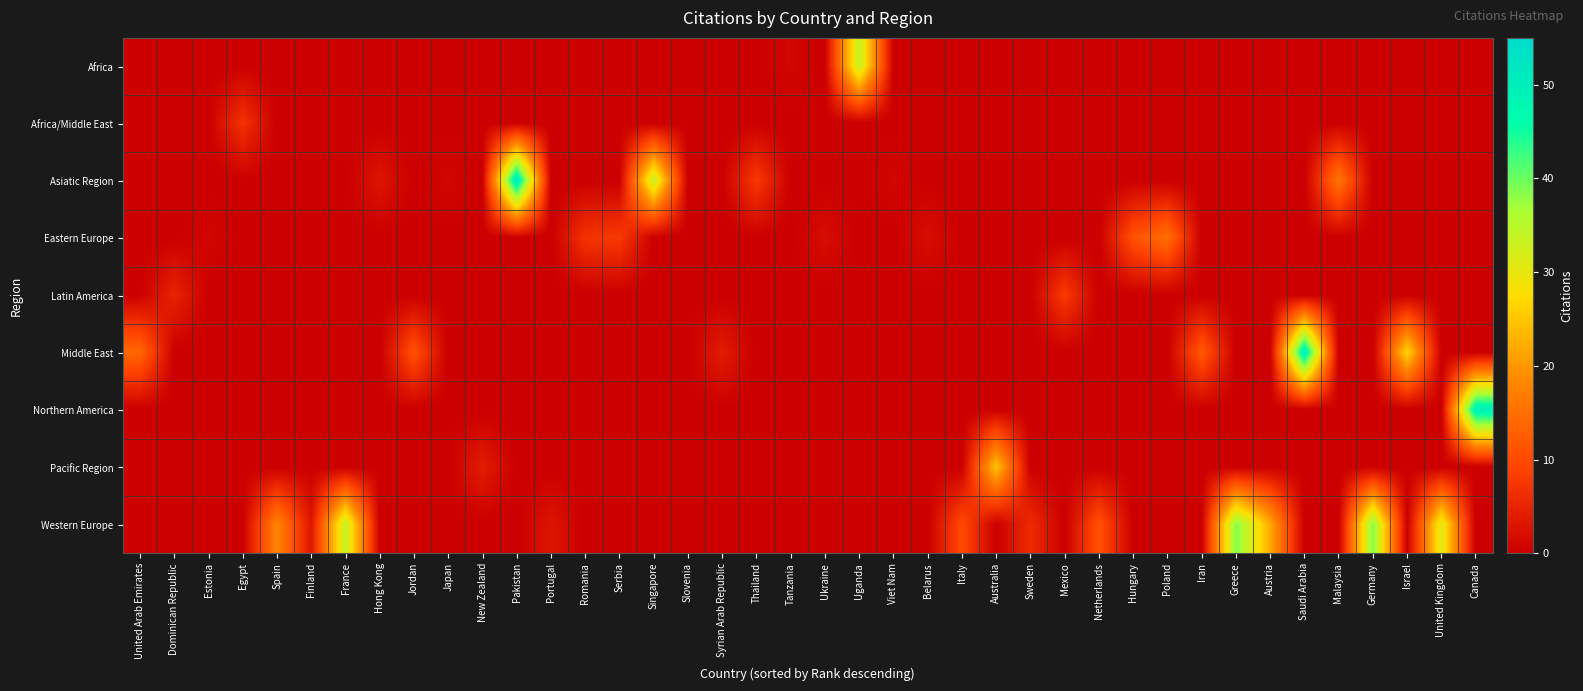

Which series has the largest total across all categories?

Western Europe